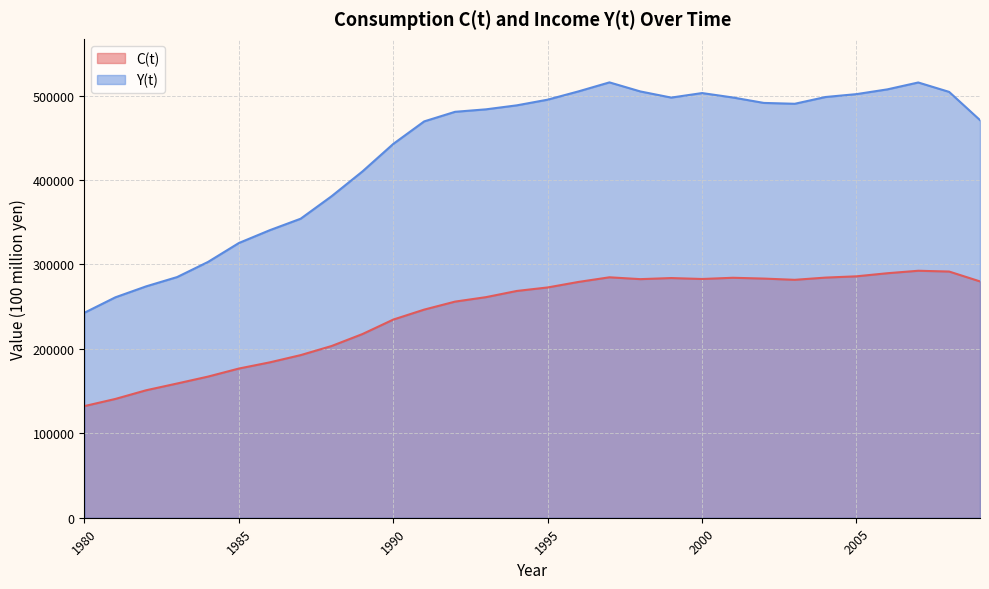

Reading left to right, what are all the values shown in this chart?

C(t): 1980=132246.8	1981=140698.1	1982=151010.7	1983=158991.4	1984=167154.7	1985=176706.7	1986=184028.2	1987=192604.2	1988=203367.0	1989=217529.3	1990=234703.9	1991=246499.3	1992=255975.9	1993=261255.9	1994=268599.4	1995=272756.6	1996=279306.2	1997=284778.1	1998=282588.7	1999=283880.1	2000=282772.2	2001=284216.6	2002=283253.9	2003=281791.0	2004=284428.4	2005=285935.6	2006=289593.6	2007=292523.2	2008=291595.6	2009=279909.6
Y(t): 1980=242838.7	1981=261068.2	1982=274086.6	1983=285058.3	1984=302974.9	1985=325401.9	1986=340559.5	1987=354170.2	1988=380742.9	1989=410122.2	1990=442781.0	1991=469421.8	1992=480782.8	1993=483711.8	1994=488450.3	1995=495165.5	1996=505011.8	1997=515644.1	1998=504905.4	1999=497628.6	2000=502989.9	2001=497719.7	2002=491312.2	2003=490294.0	2004=498328.4	2005=501734.4	2006=507364.8	2007=515520.4	2008=504377.6	2009=470936.7